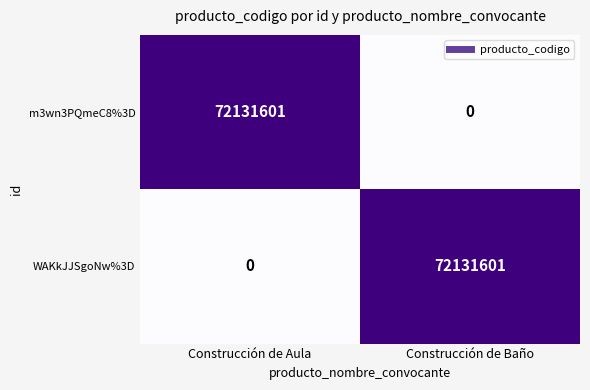

What is the spread (max minus min) of values at Construcción de Aula?

72131601